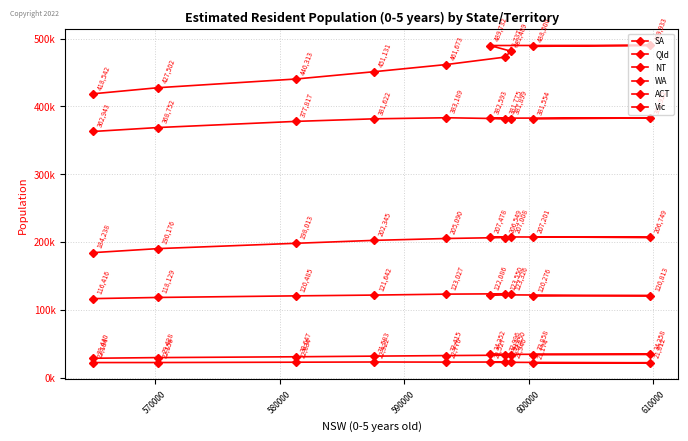

Does the chart display data point markers on the line(s)?

Yes